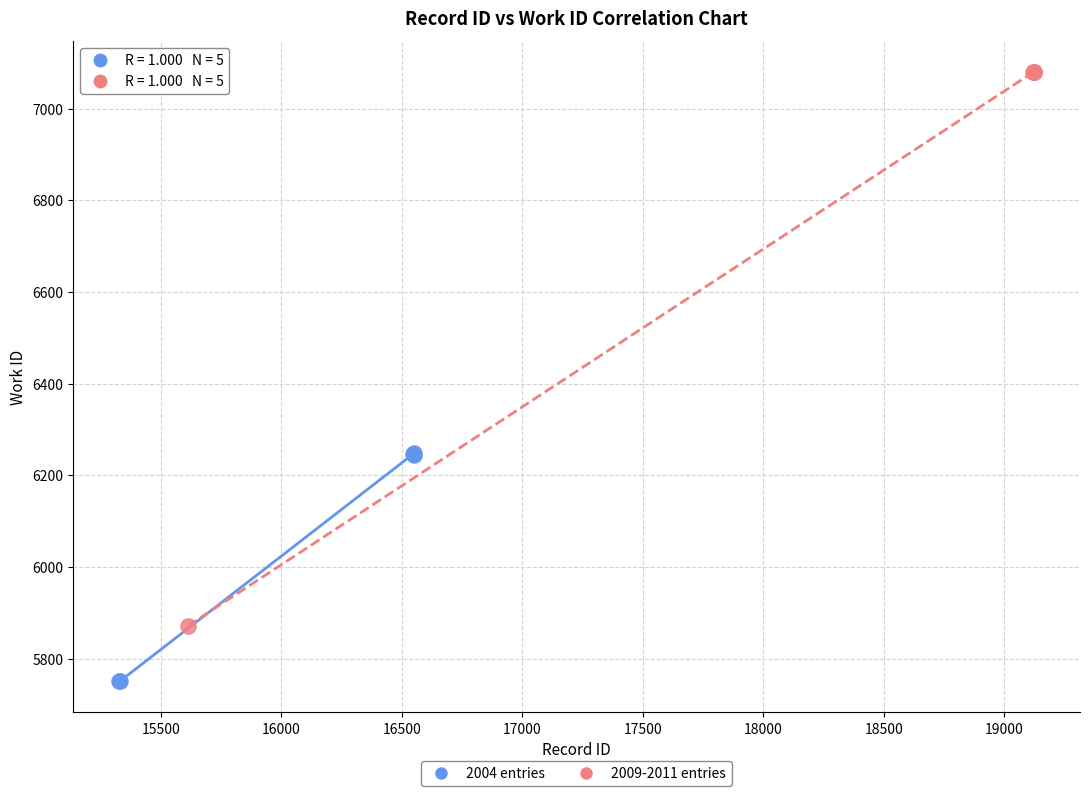

Which series reaches the maximum Y coordinate?

2009-2011 entries